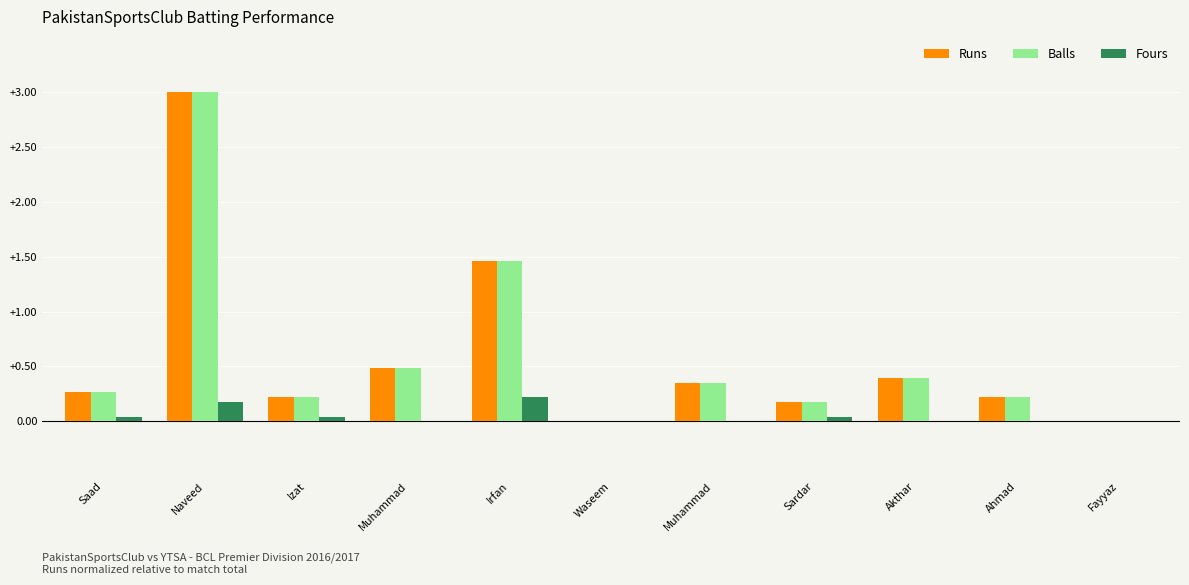

At Muhammad, list the series in order from smallest to largest.

Fours, Runs, Balls